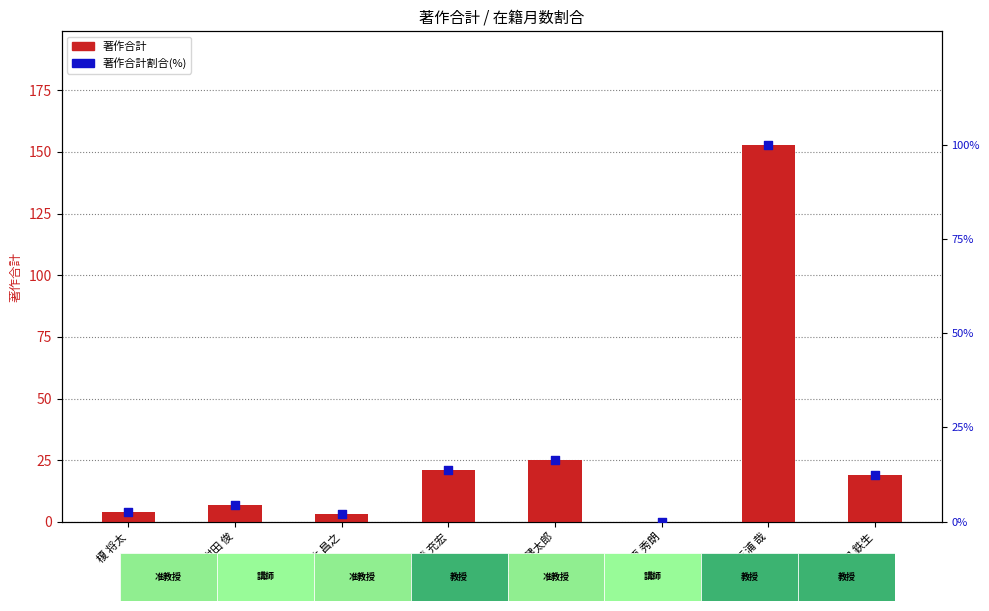

Is the value of 著作合計割合(%) at 中塚 健太郎 greater than the value of 著作合計 at 藤原 秀朗?

Yes